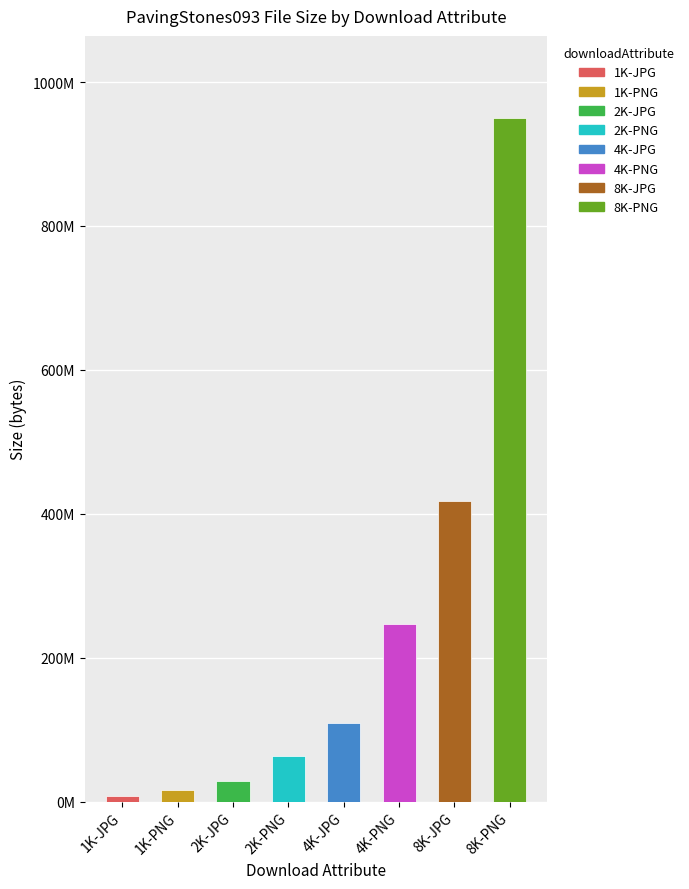

Does the chart contain stacked bars?

No